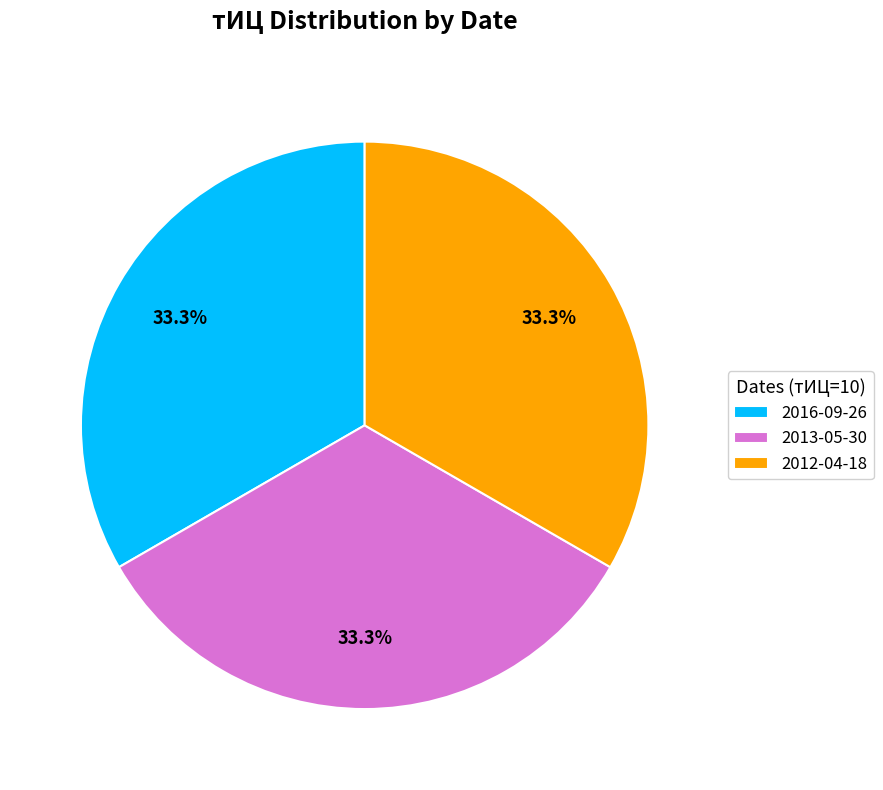

Combined, what portion of the pie is 2016-09-26 and 2013-05-30?

66.7%